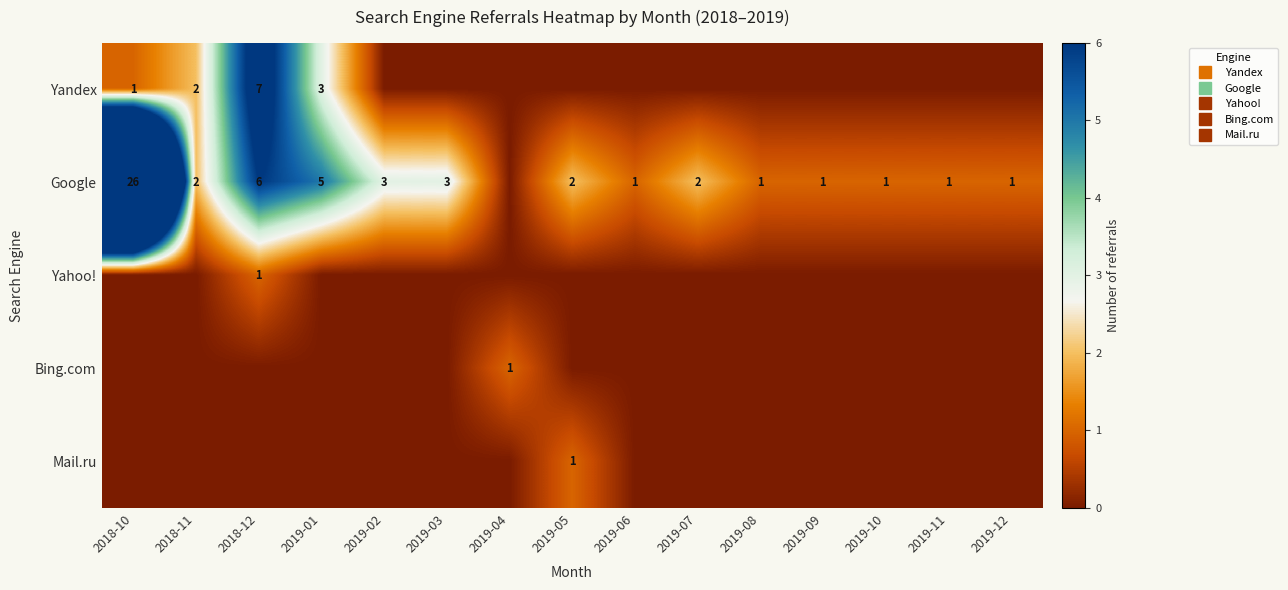

At which label is Yahoo! closest to 0?

2018-10